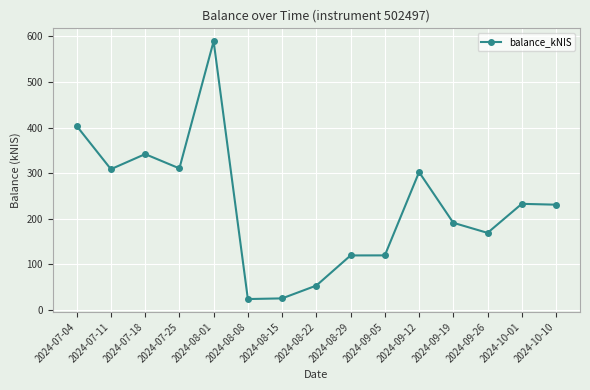

What is the difference between the maximum and minimum values?

565.2